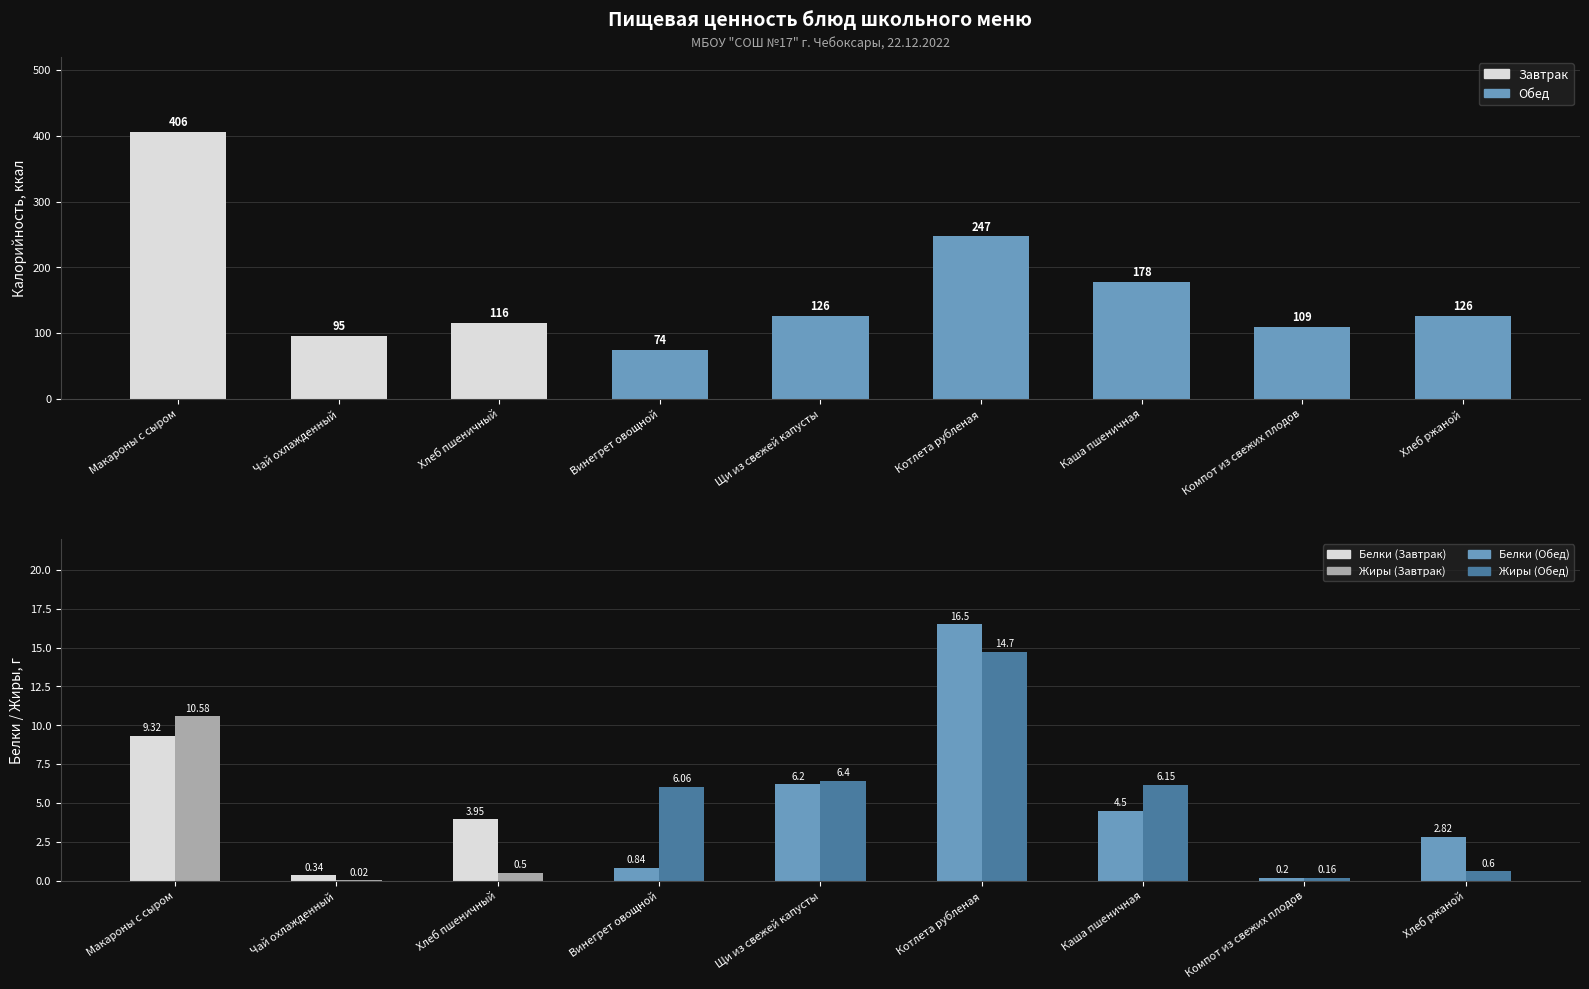

At which label is Жиры closest to 7?

Щи из свежей капусты